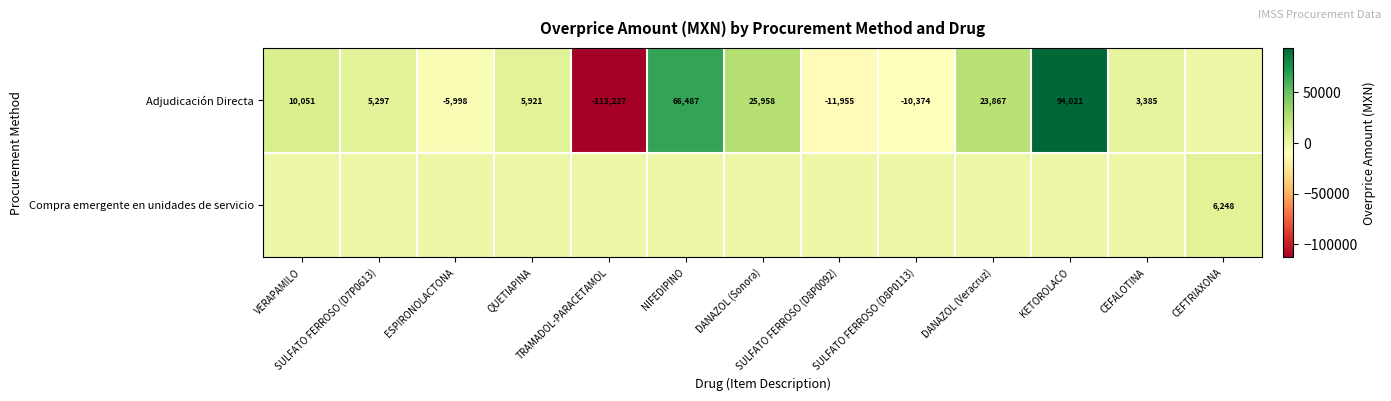

What is the minimum value shown in the chart?

-113226.6